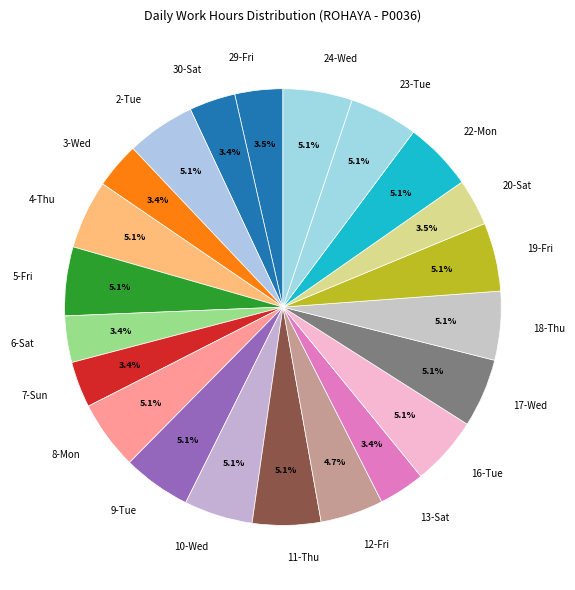

What is the ratio of the value at 30-Sat to the value at 19-Fri?

0.7